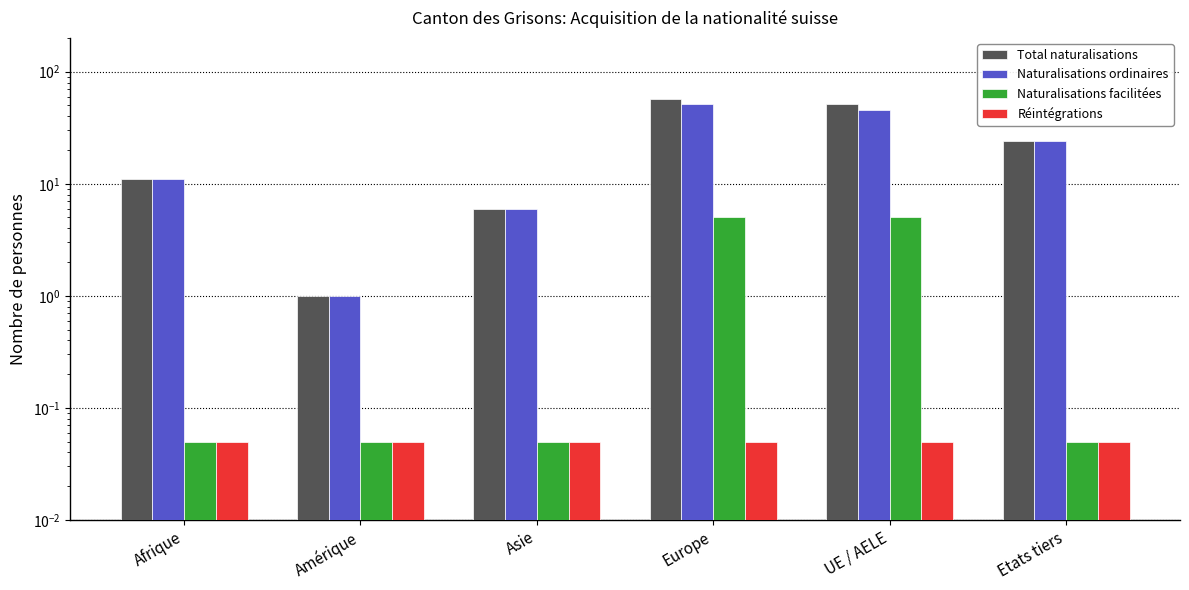

The value of Naturalisations ordinaires at UE / AELE is 63.1. True or false?

False